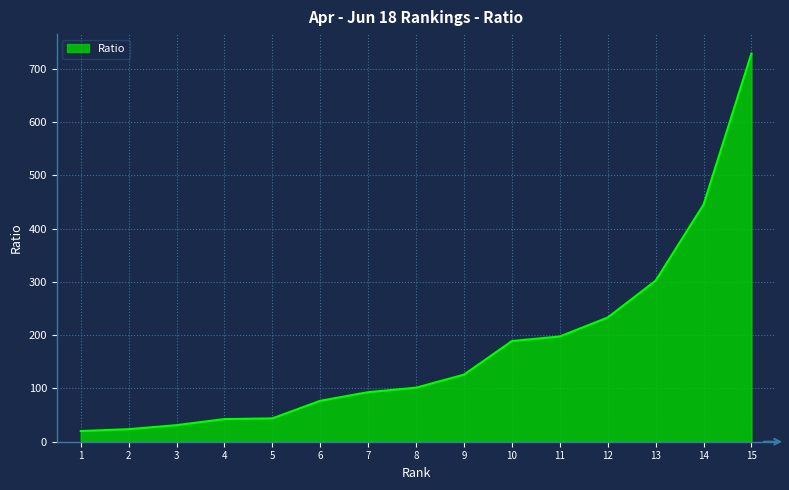

What is the sum of all values?

2653.2